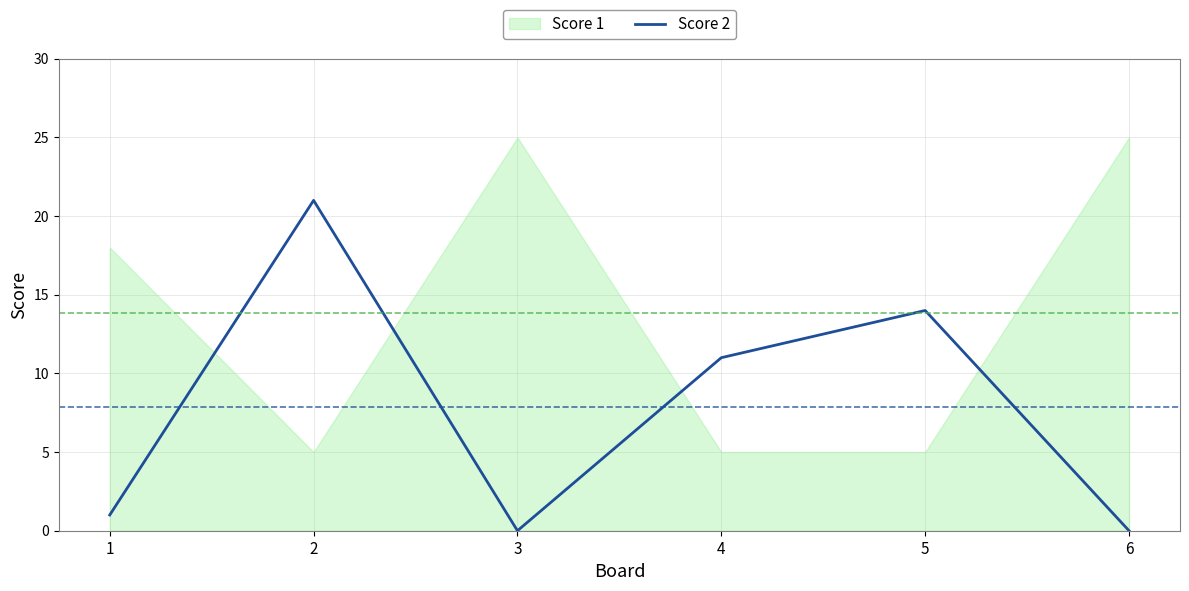

At which category does the data reach its first local valley?

3